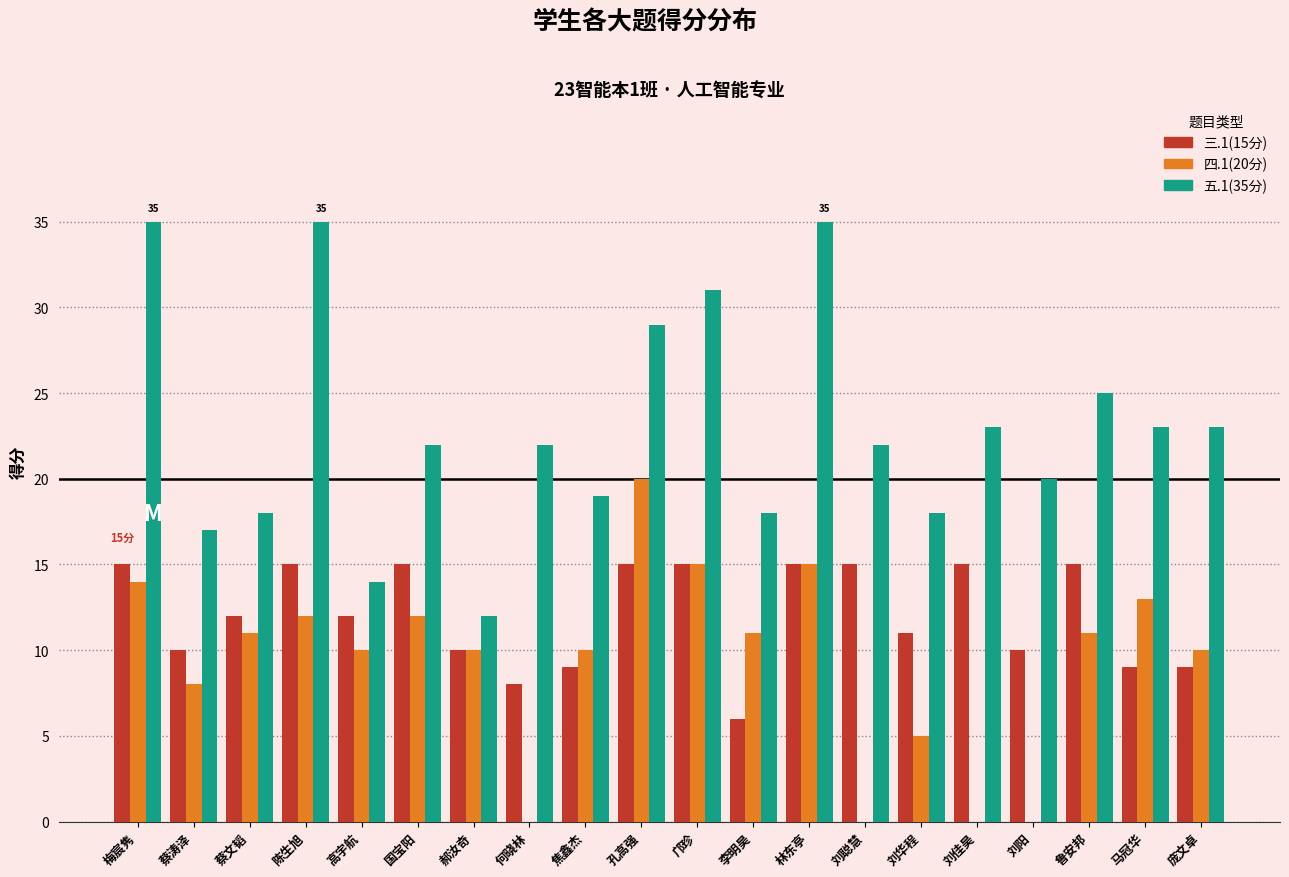

How many data points does each series have?

20